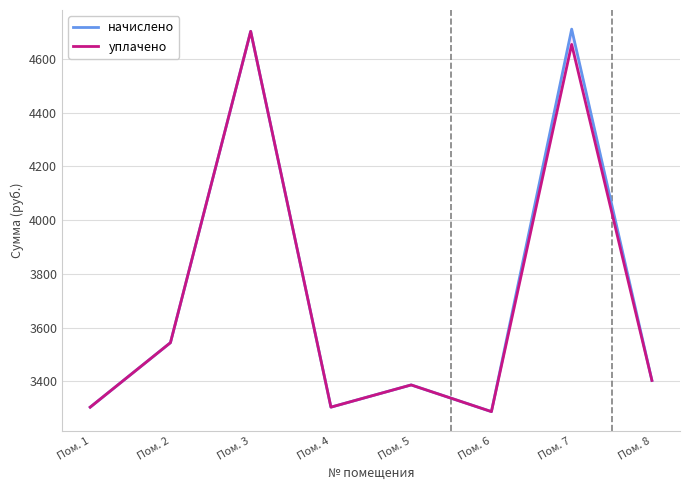

True or false: уплачено and начислено intersect in this chart.

False